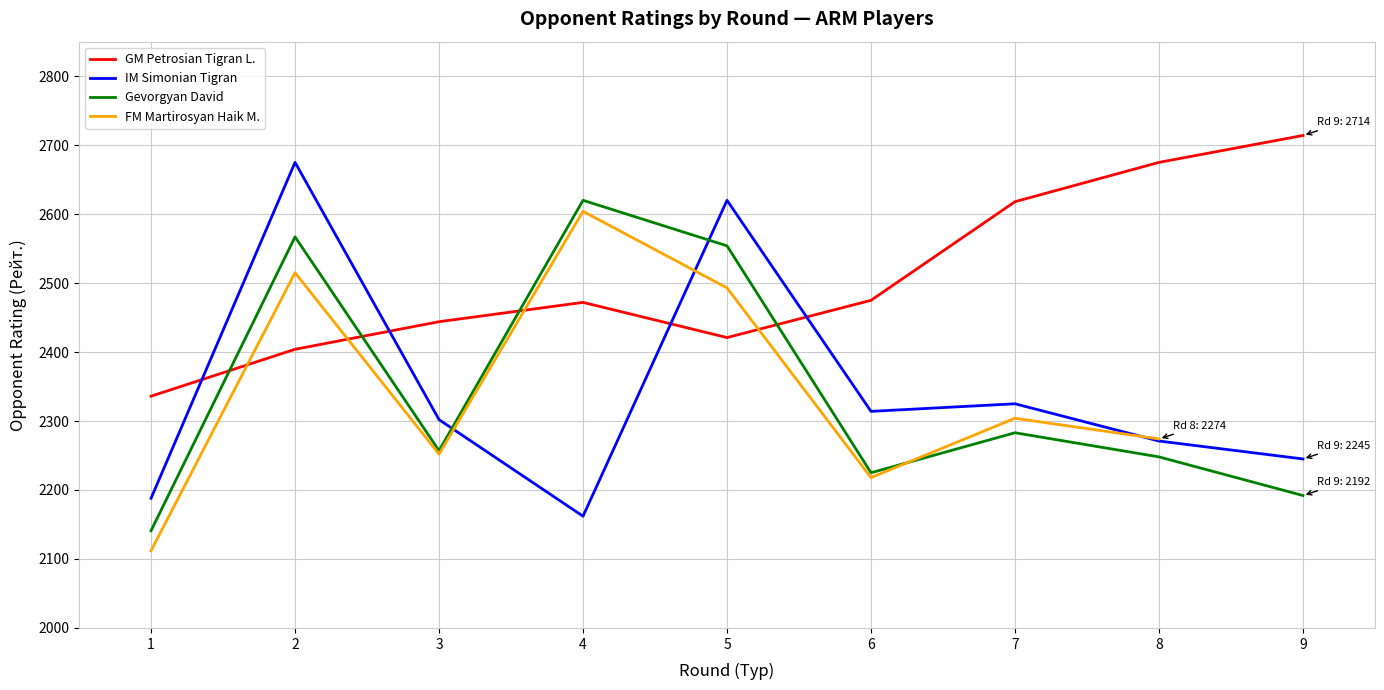

What is the minimum value for Gevorgyan David?

2141